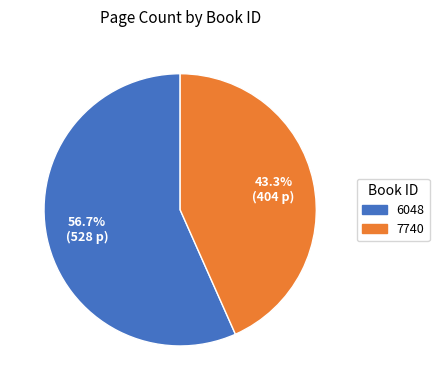

To the nearest percent, what portion does 6048 represent?

57%